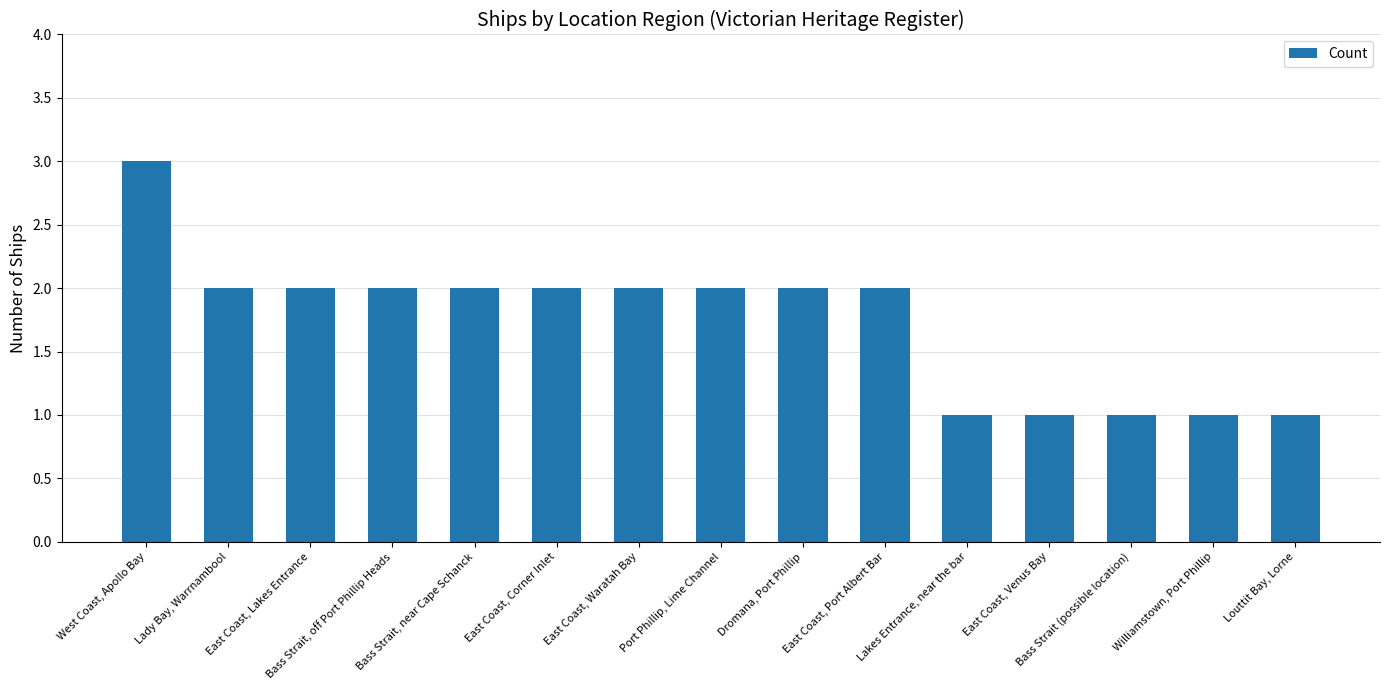

What is the label of the 4th bar from the left?

Bass Strait, off Port Phillip Heads